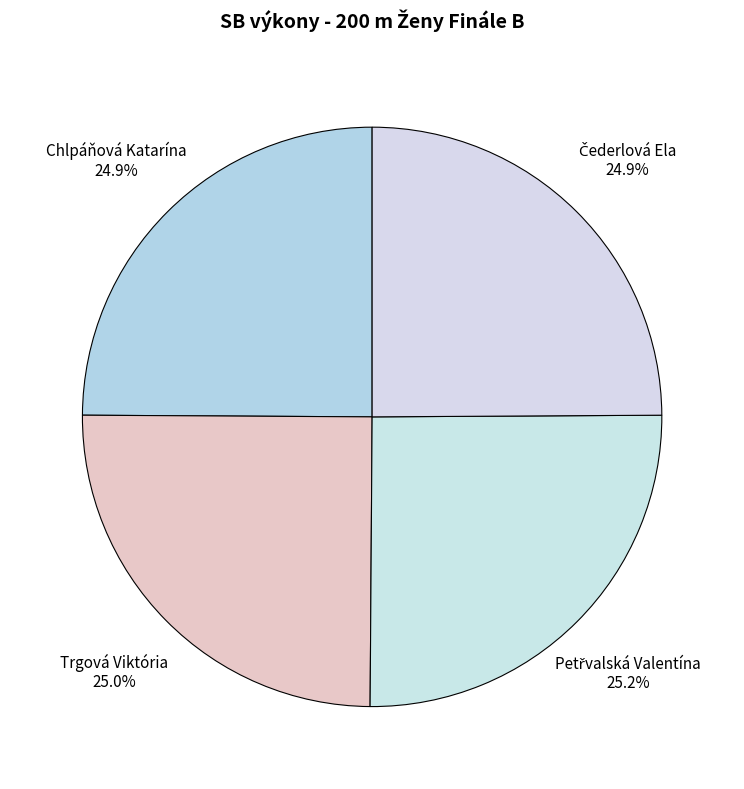

Does any single category account for the majority?

No